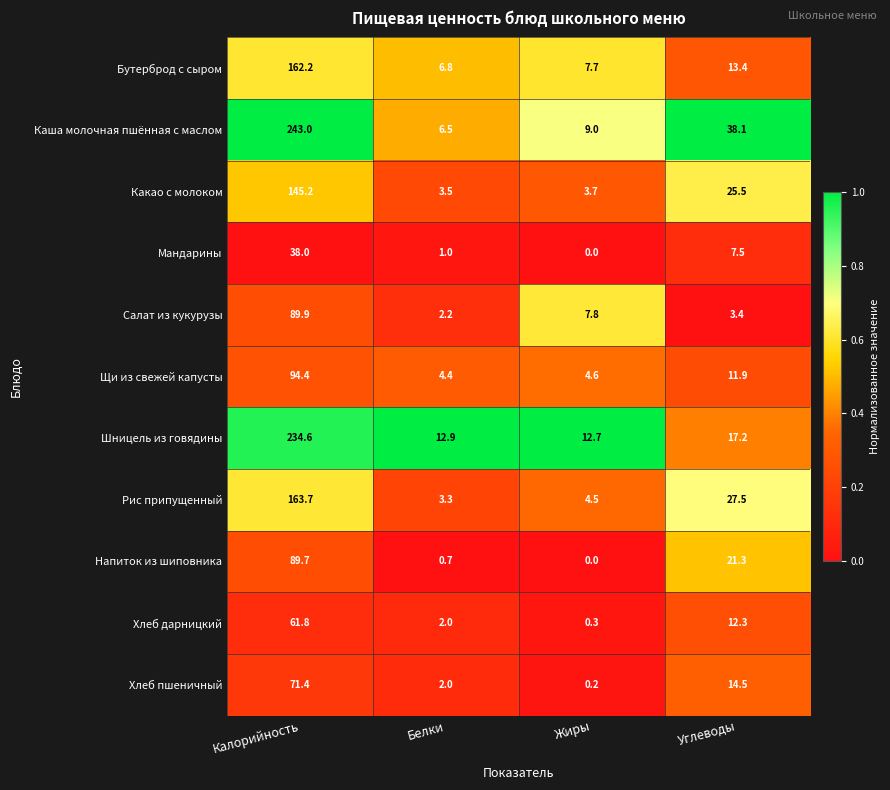

Read the Какао с молоком value at Калорийность.

145.2